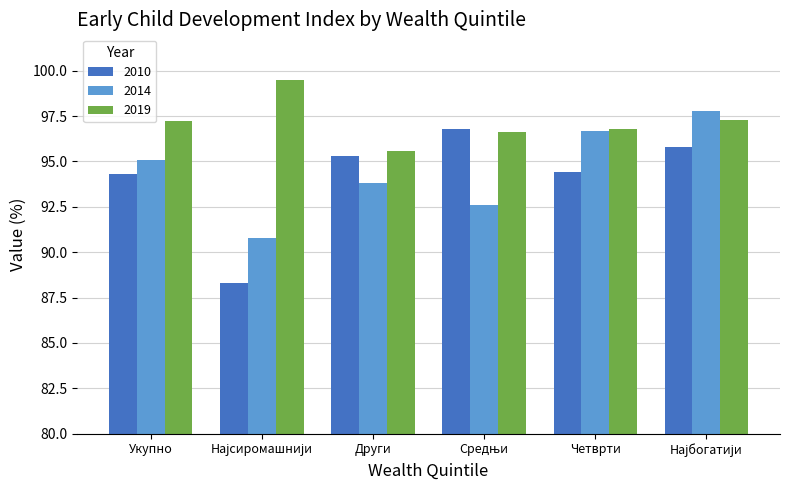

Where does the 2010 series first go above 95?

Други